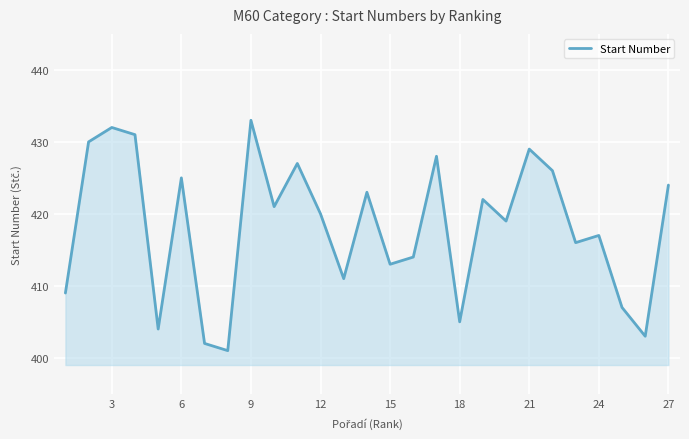

Does the chart display data point markers on the line(s)?

No